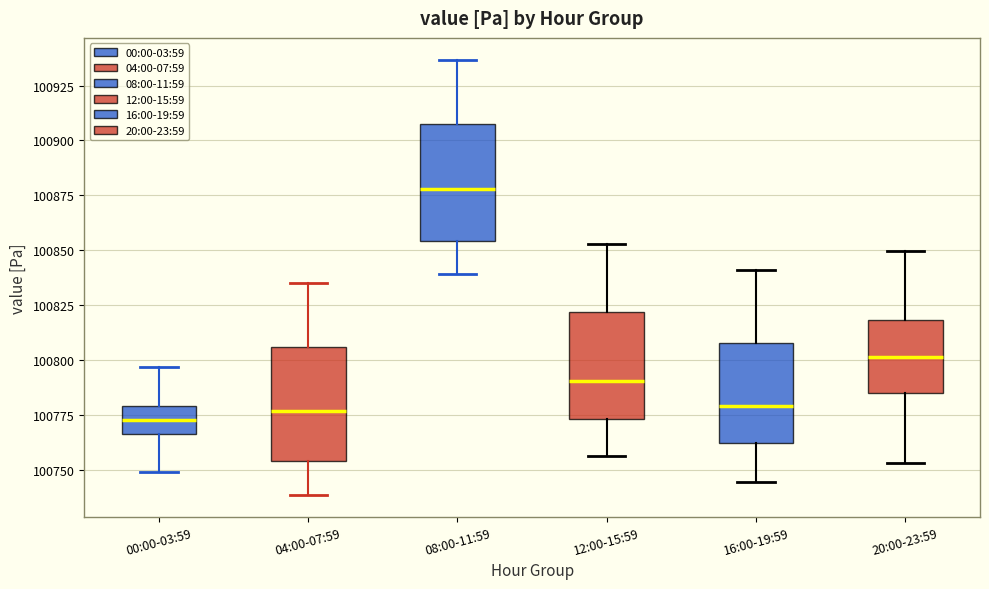

Reading left to right, read every box against the y-axis: the position of its median line, the range the box covers, and the ends of its whiskers. The values are not printed on the chart, so give them approximately, as read against the axis.

00:00-03:59: median 100775, box 100765 to 100780, whiskers 100750 to 100795
04:00-07:59: median 100775, box 100755 to 100805, whiskers 100740 to 100835
08:00-11:59: median 100880, box 100855 to 100905, whiskers 100840 to 100935
12:00-15:59: median 100790, box 100775 to 100820, whiskers 100755 to 100855
16:00-19:59: median 100780, box 100760 to 100810, whiskers 100745 to 100840
20:00-23:59: median 100800, box 100785 to 100820, whiskers 100755 to 100850